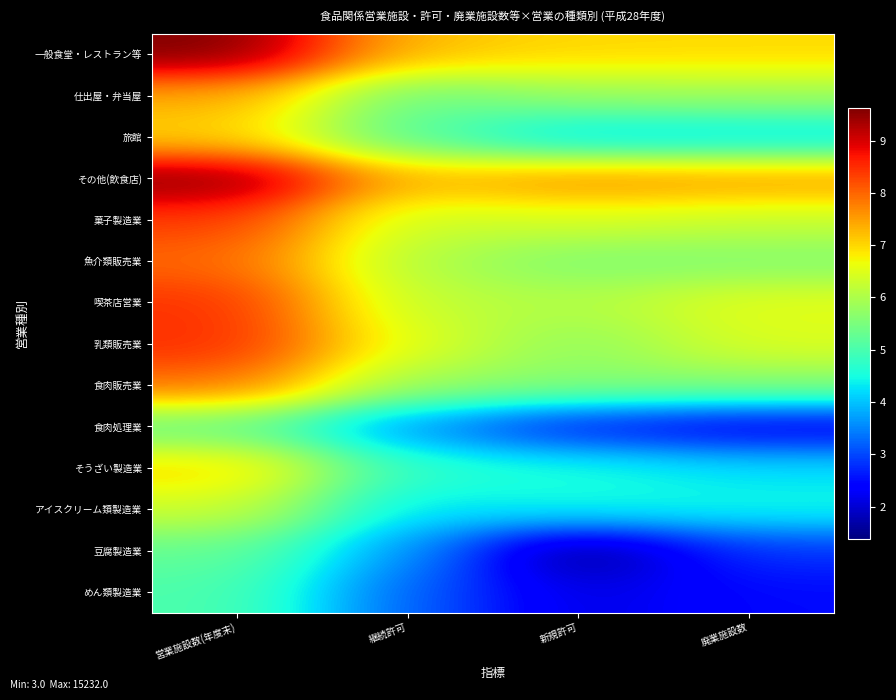

How many categories are shown in the chart?

4